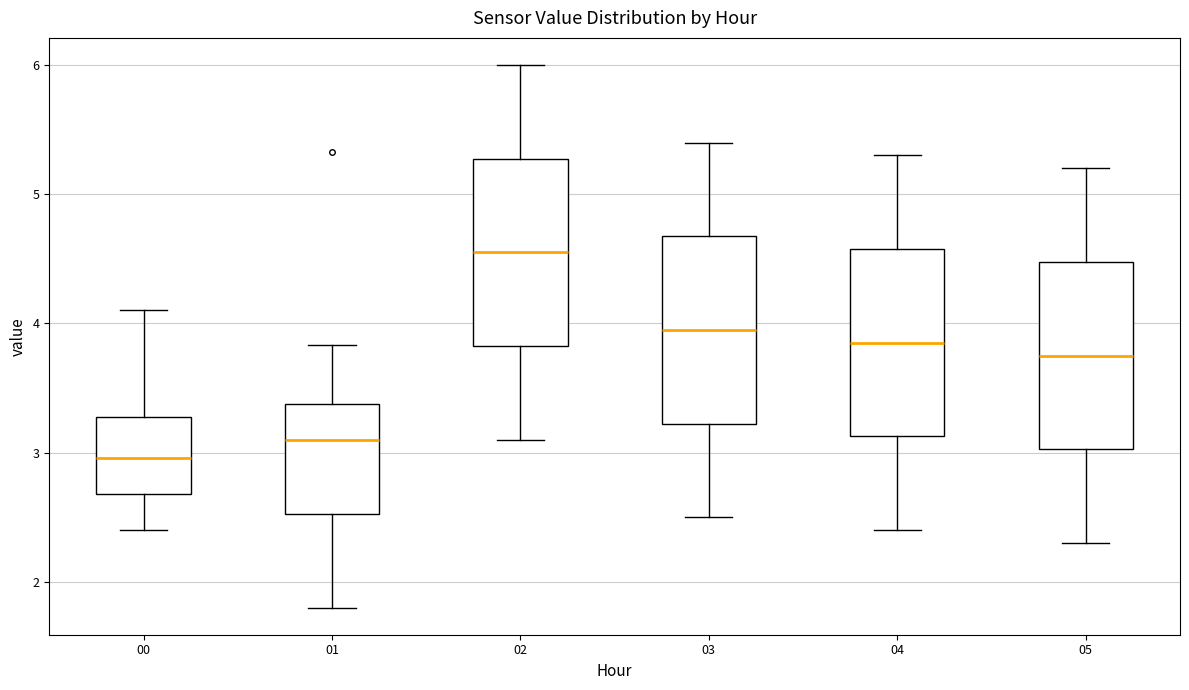

Reading left to right, transcribe this box plot: for each box, give where its median line is, the range the box spans, and where its two whiskers end, as read against the y-axis. The values are not printed on the chart, so give them approximately, as read against the axis.

00: median 3.0, box 2.7 to 3.3, whiskers 2.4 to 4.1
01: median 3.1, box 2.5 to 3.4, whiskers 1.8 to 3.8
02: median 4.6, box 3.8 to 5.3, whiskers 3.1 to 6.0
03: median 4.0, box 3.2 to 4.7, whiskers 2.5 to 5.4
04: median 3.9, box 3.1 to 4.6, whiskers 2.4 to 5.3
05: median 3.8, box 3.0 to 4.5, whiskers 2.3 to 5.2